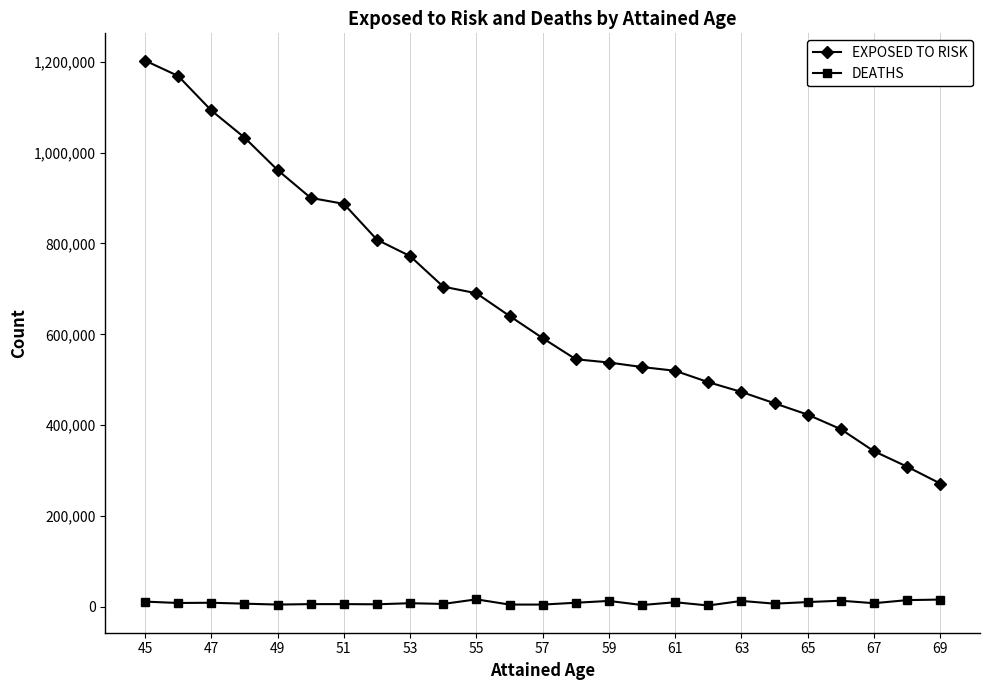

True or false: DEATHS and EXPOSED TO RISK intersect in this chart.

False